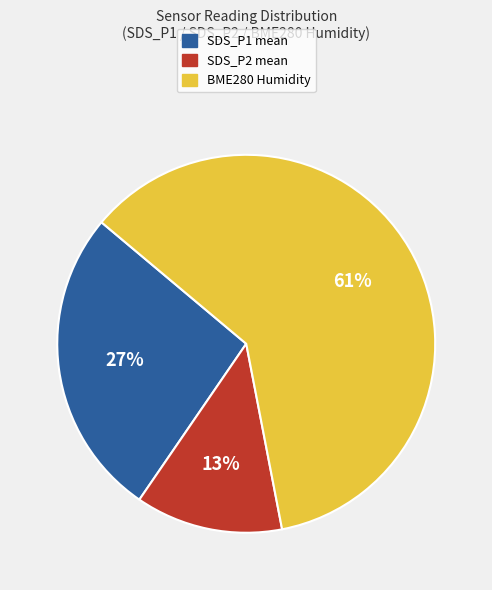

To the nearest percent, what is the average slice percentage?

33%